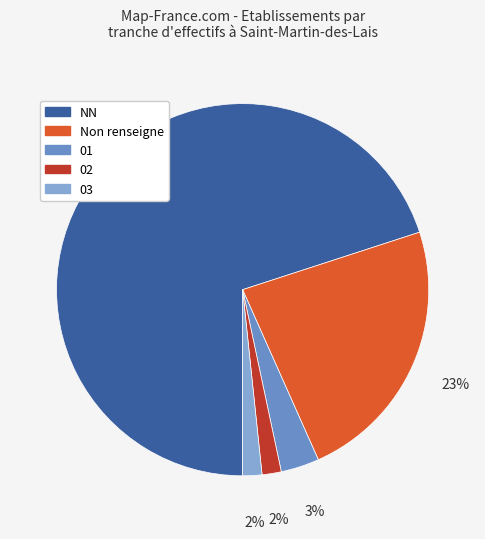

Count the number of slices in the pie.

5